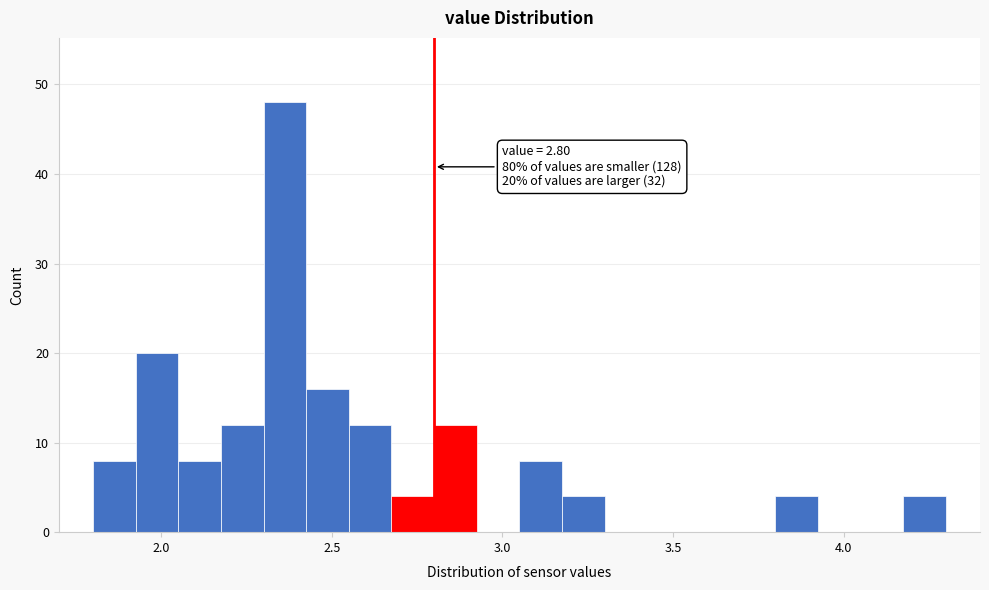

Read against the x-axis, roughly where is the centre of the tallest bar?

2.35